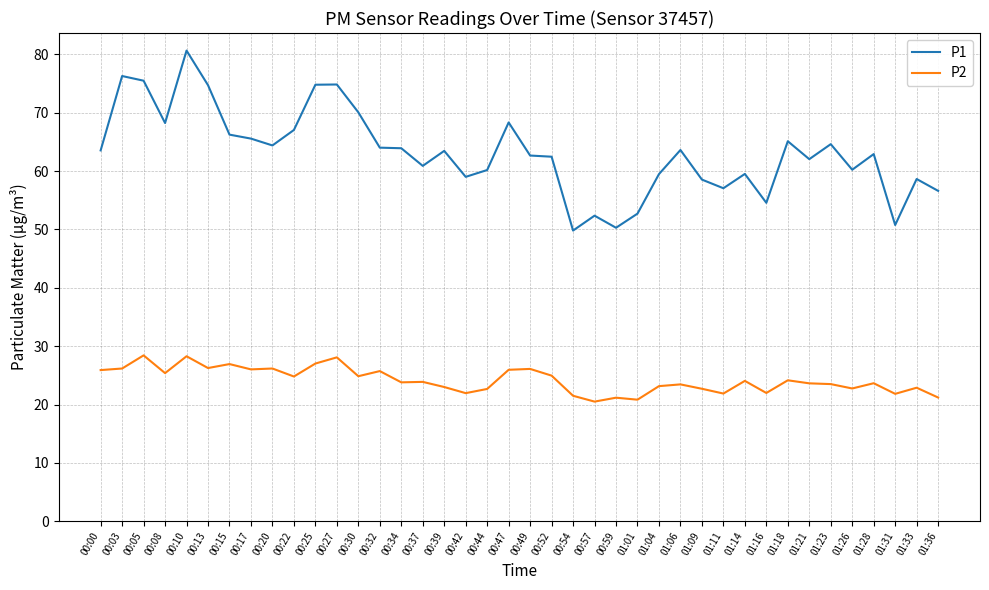

True or false: P1 and P2 cross at least once.

False